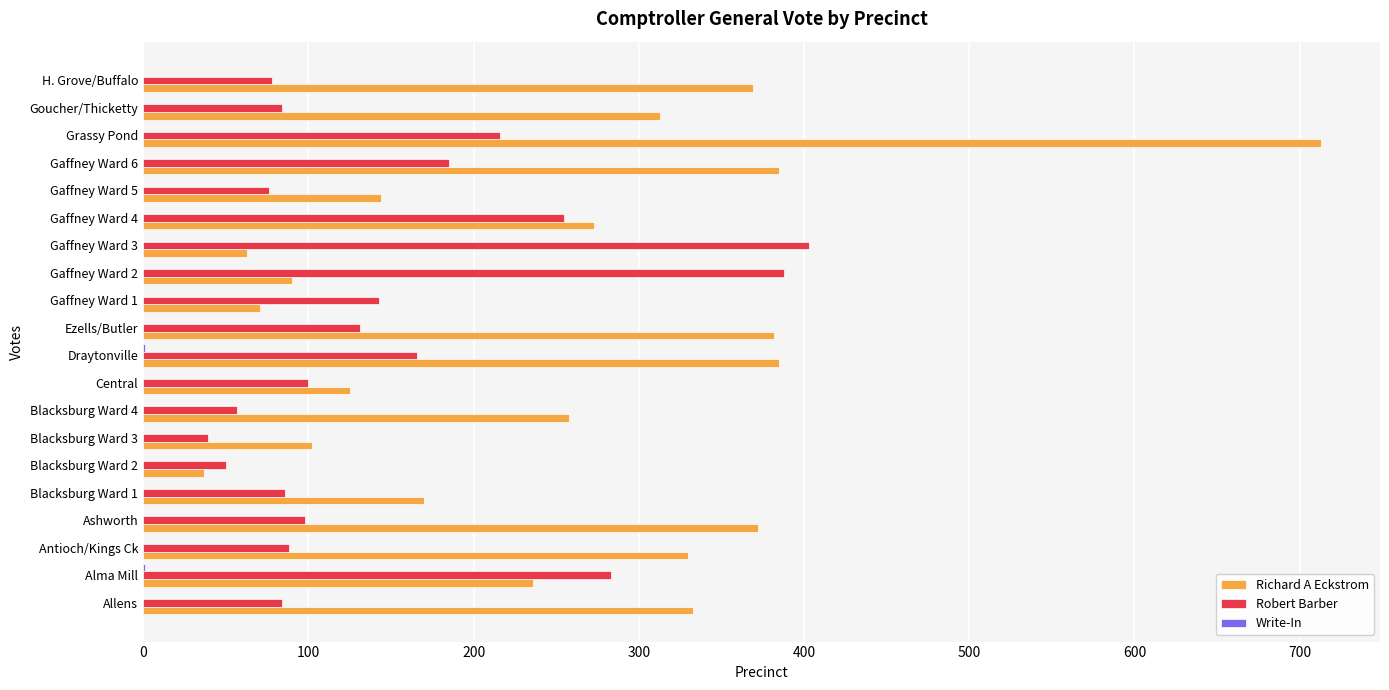

What is the total value across all series at Grassy Pond?

929